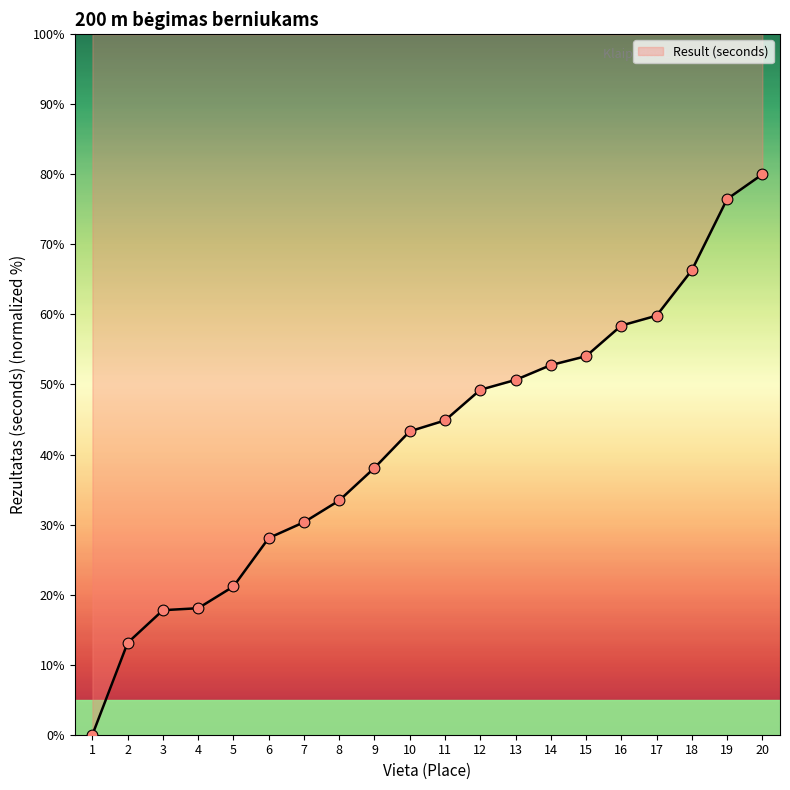

What is the ratio of the value at 13 to the value at 19?

0.7